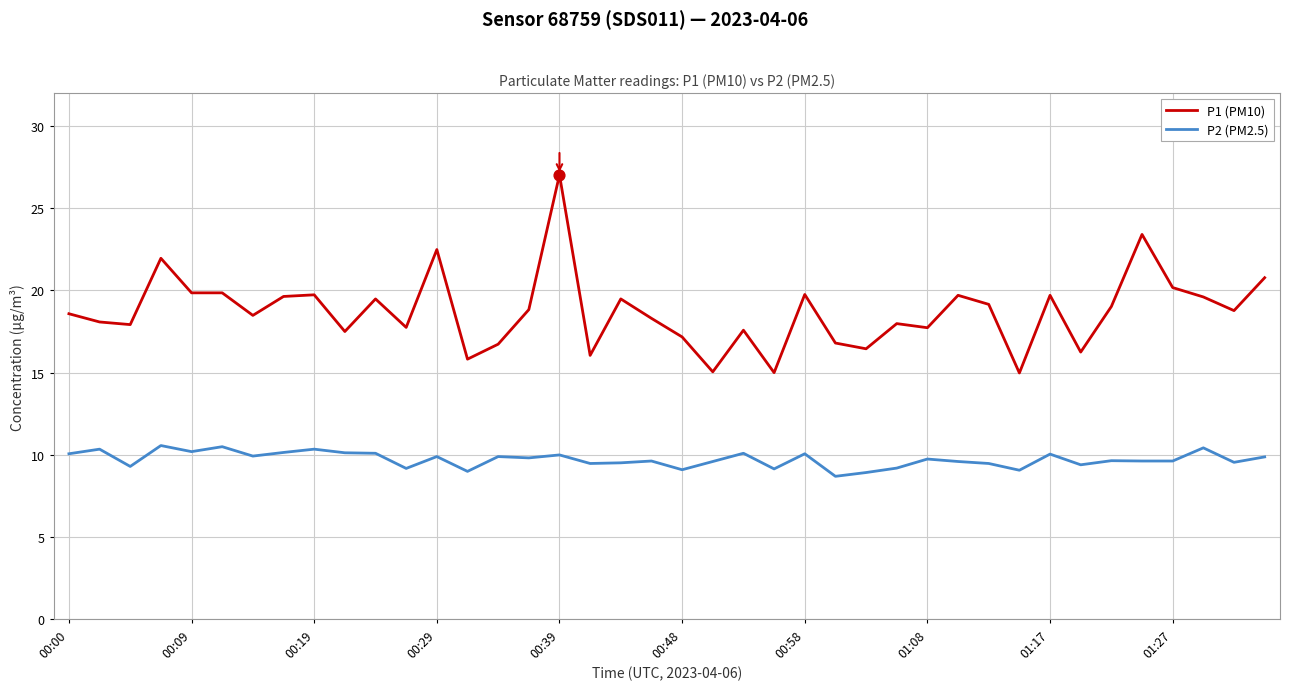

Which series has the widest spread of values?

P1 (PM10)